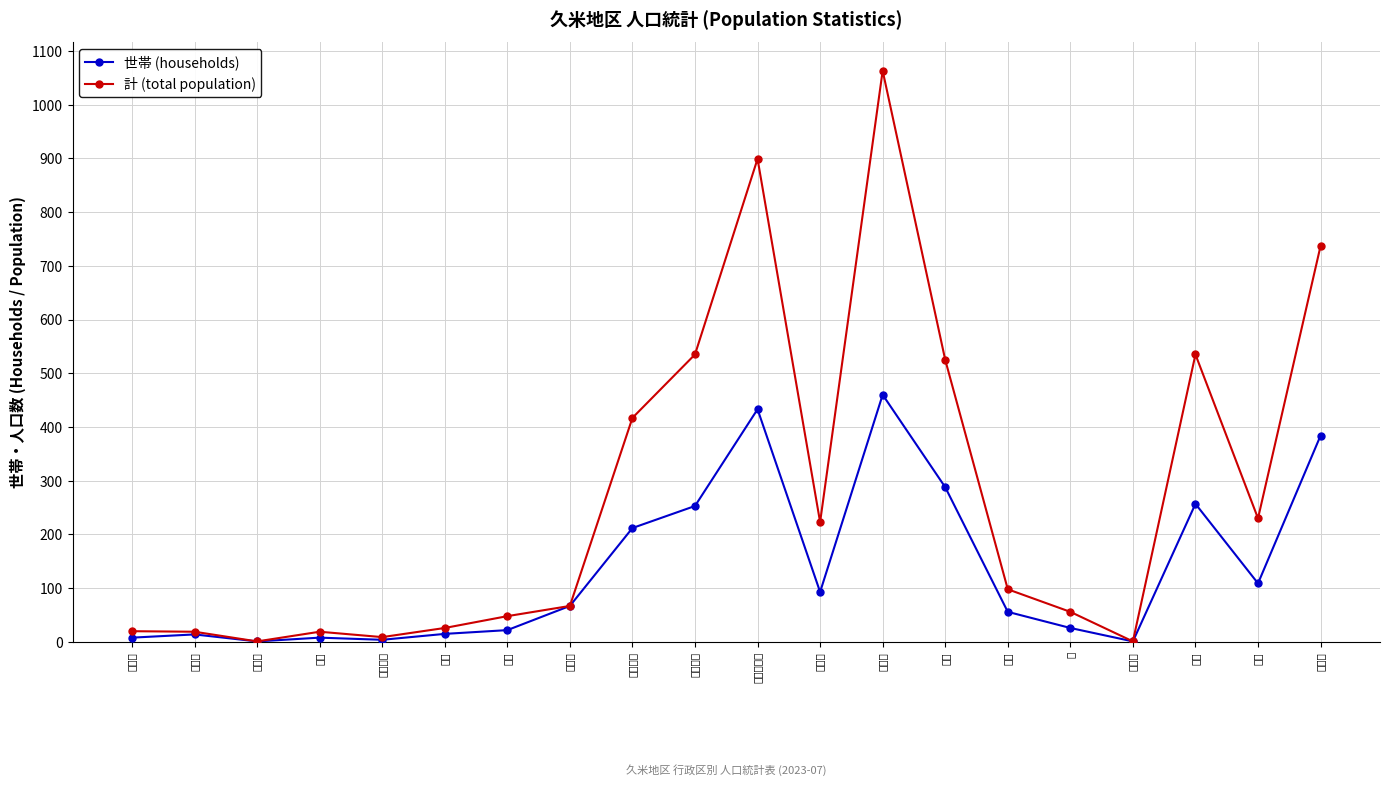

What is the value of the 世帯 (households) point at the 19th from the left?

109